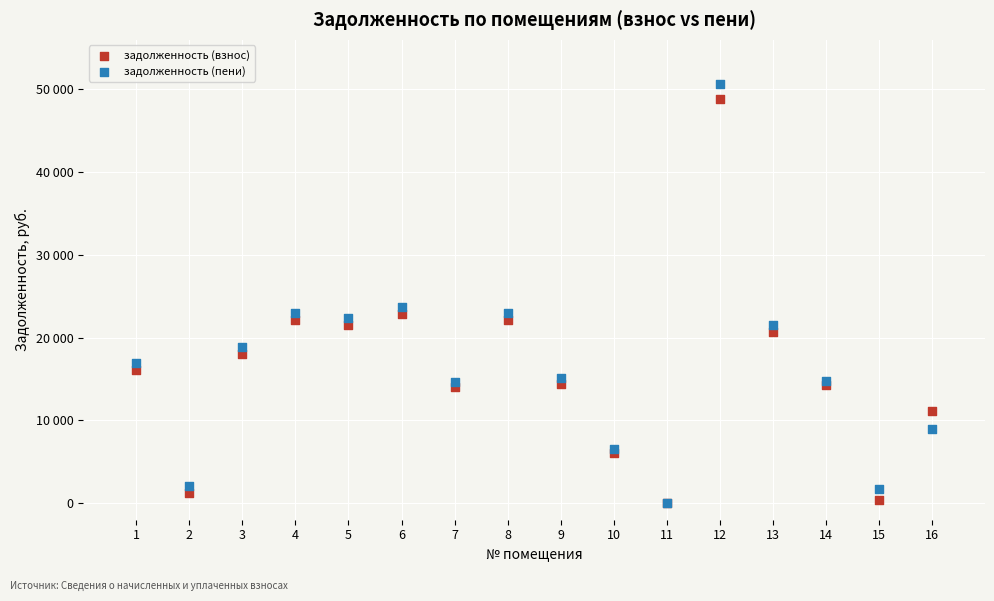

What are all the series names shown in the legend?

задолженность (взнос), задолженность (пени)